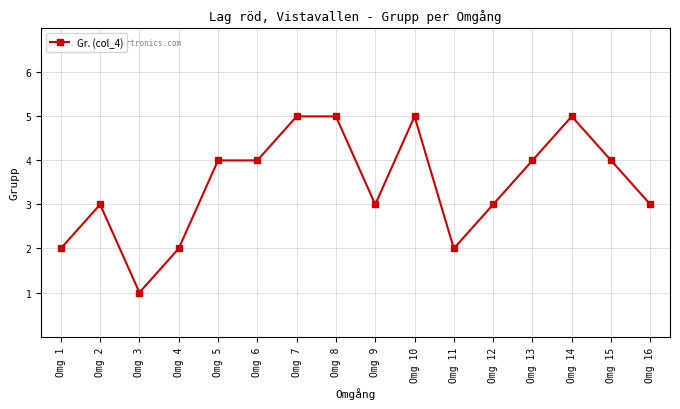

At which category does the chart reach its minimum across all series?

Omg 3